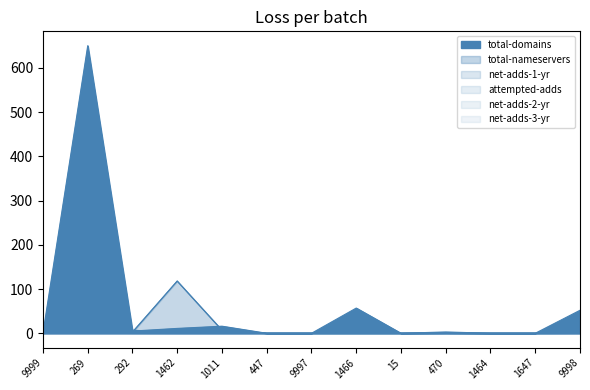

After their last crossing, which series has the higher values: net-adds-3-yr or net-adds-2-yr?

net-adds-2-yr